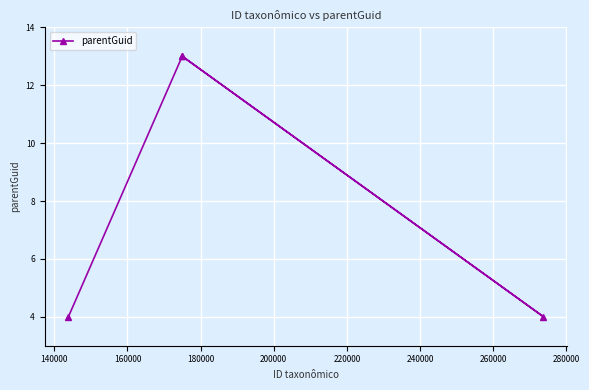

Does the chart display data point markers on the line(s)?

Yes